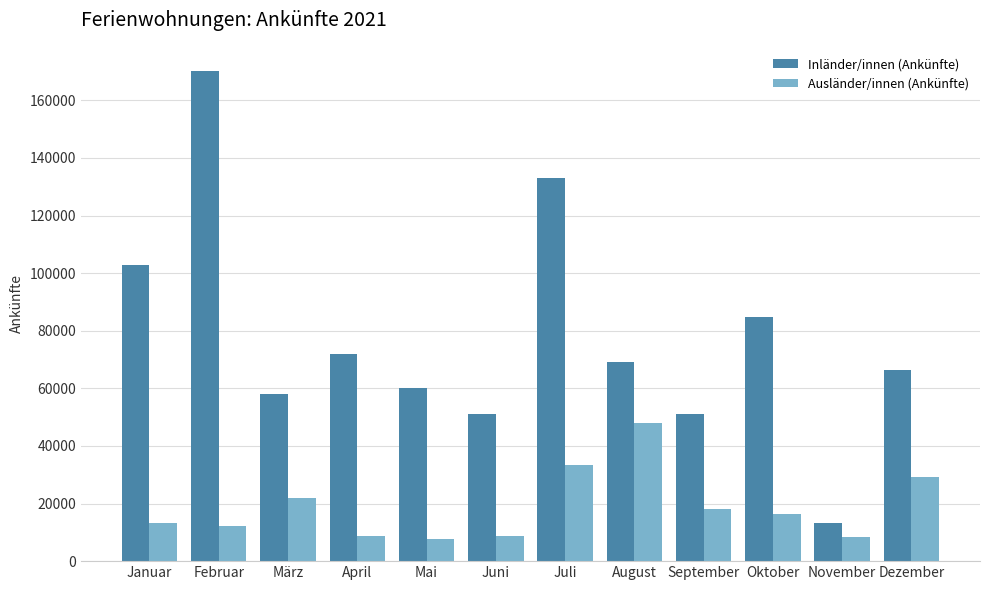

What is the difference between the second highest and second lowest values in the Inländer/innen (Ankünfte) series?

82016.4